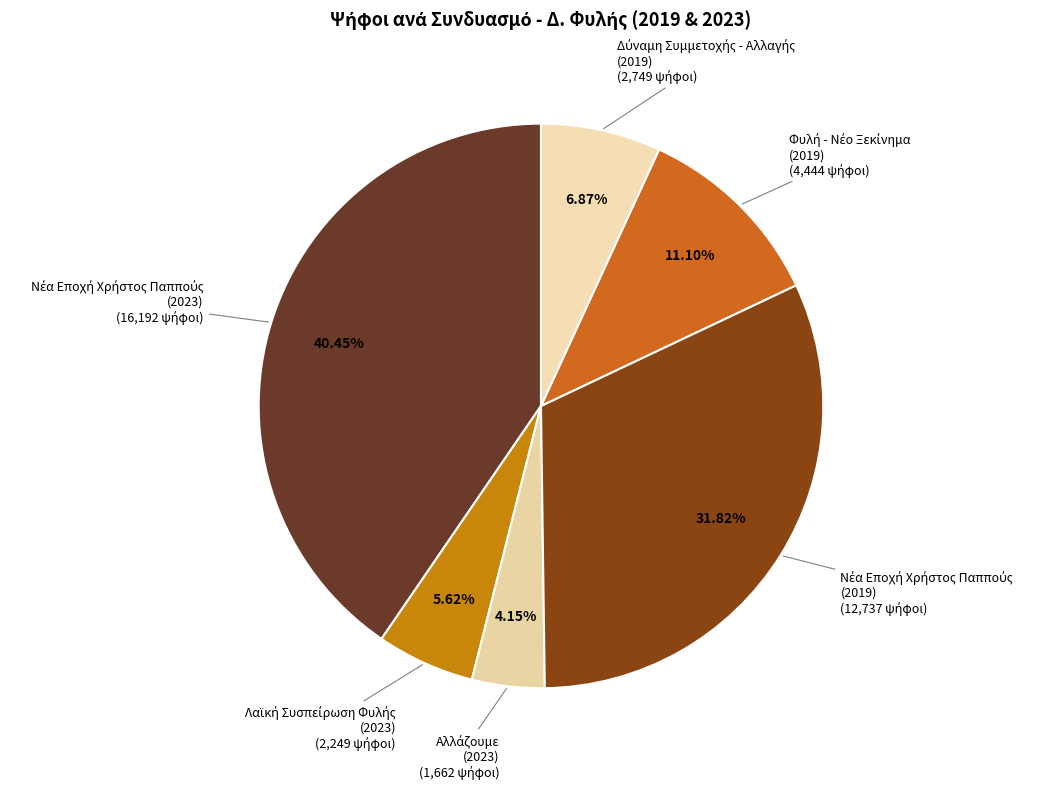

Does any single category account for the majority?

No